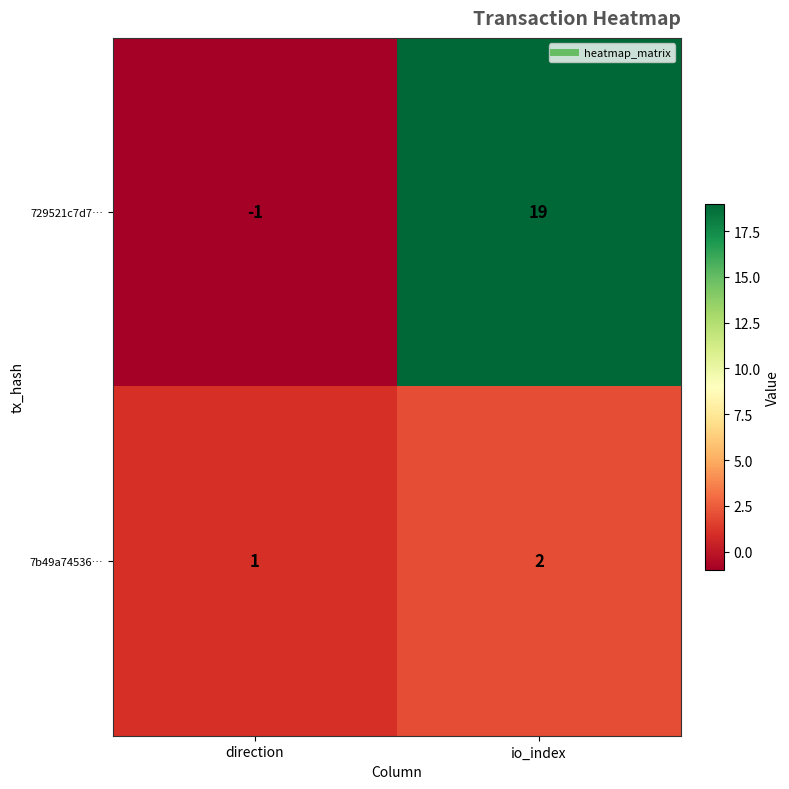

Rank the series by their maximum value, from lowest to highest.

7b49a74536…, 729521c7d7…